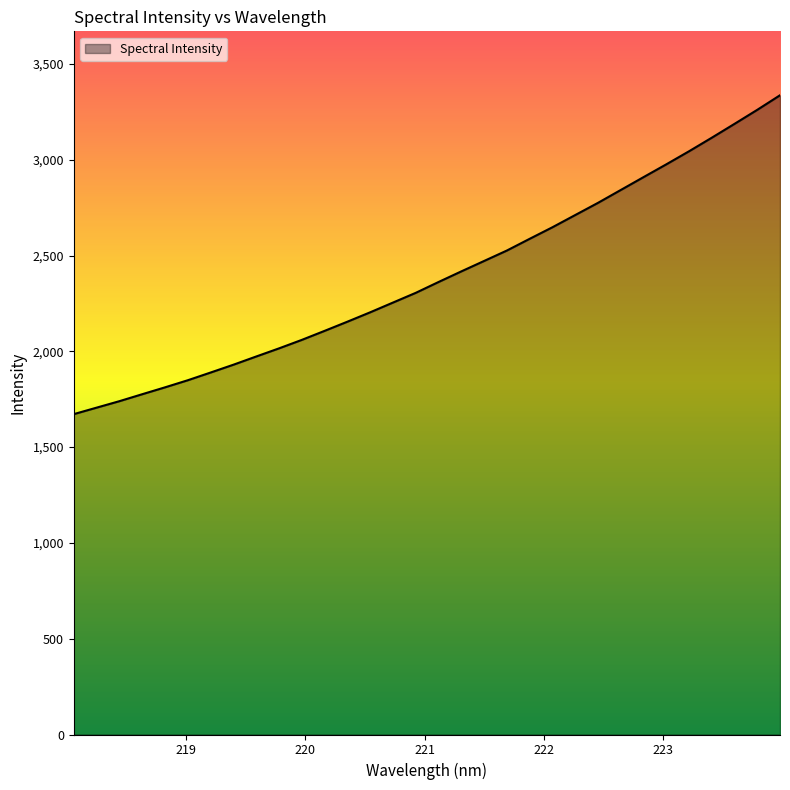

What is the difference between the maximum and minimum values?

1664.4